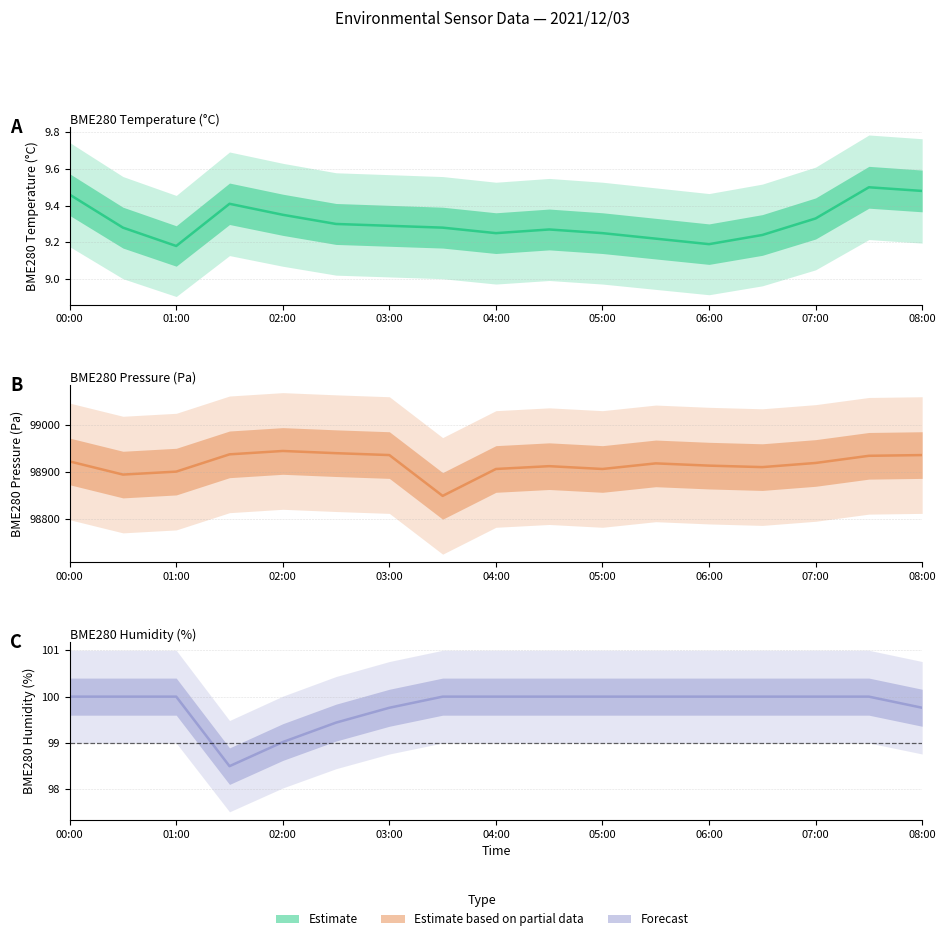

What is the label of the 7th point from the left?

03:00